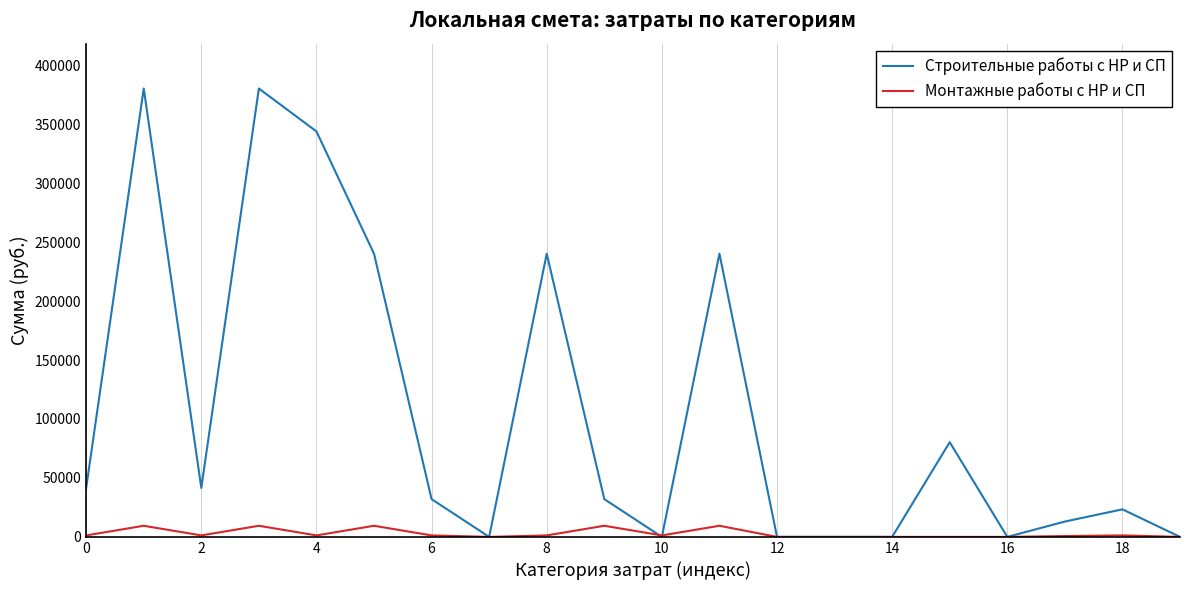

What is the difference between the maximum and minimum values in the Строительные работы с НР и СП series?

380310